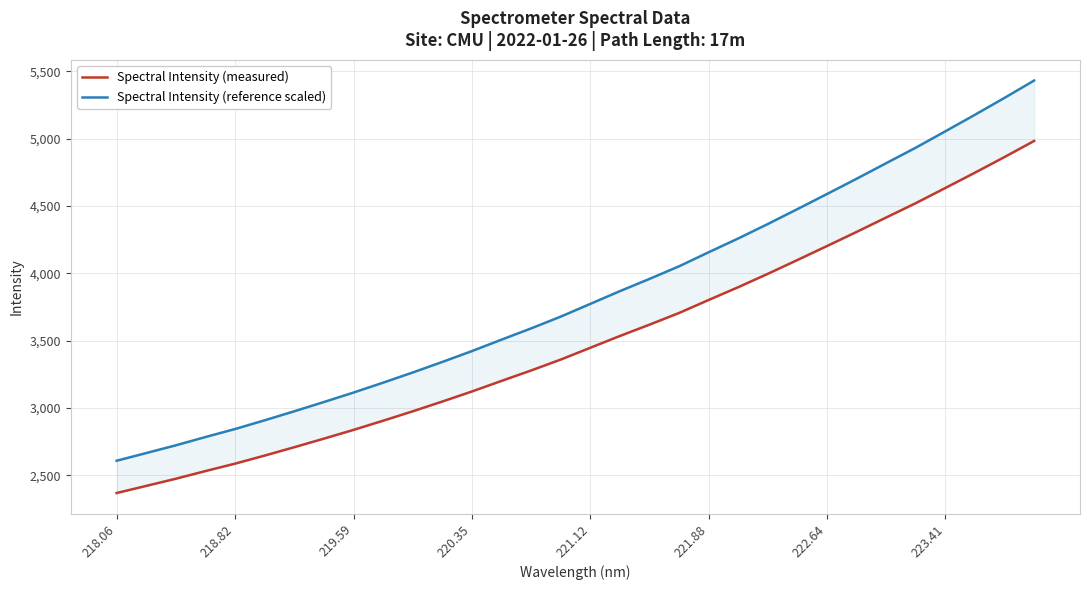

Is this an area chart (filled region under the line)?

No